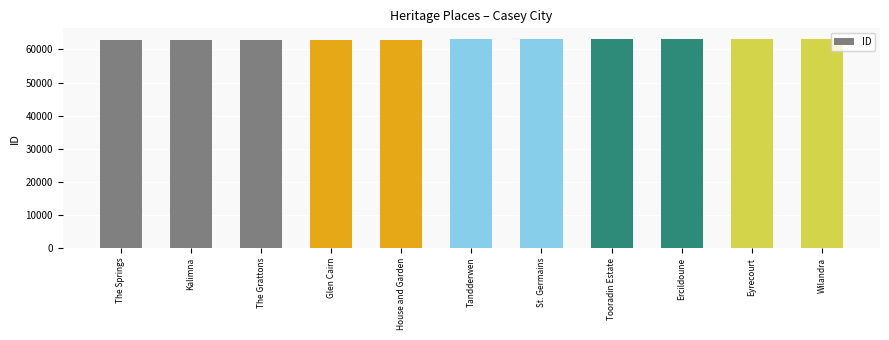

How many bars are there in total?

11